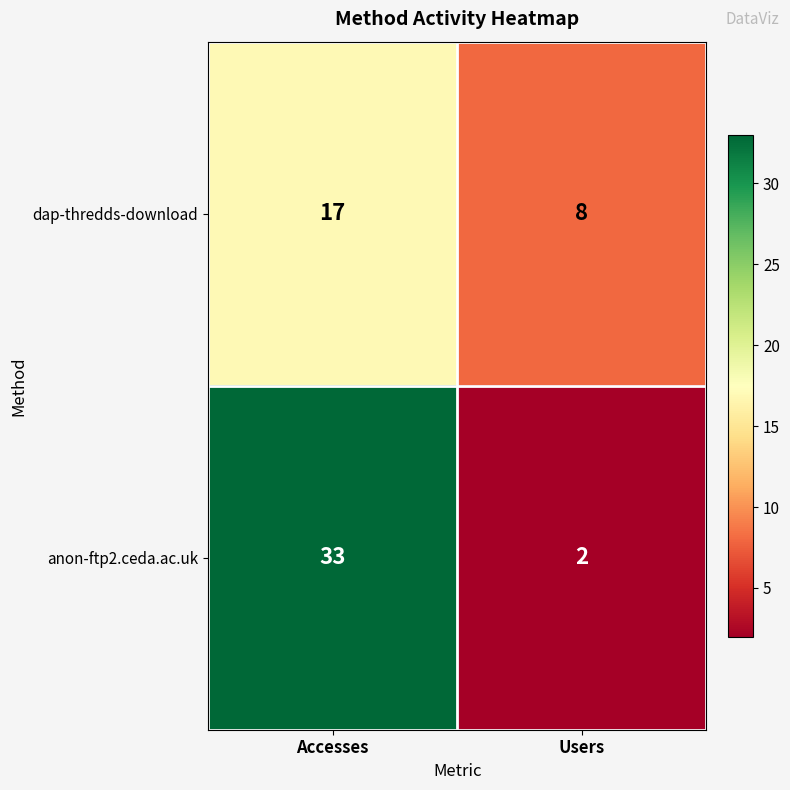

How many data points in dap-thredds-download are less than 17?

1